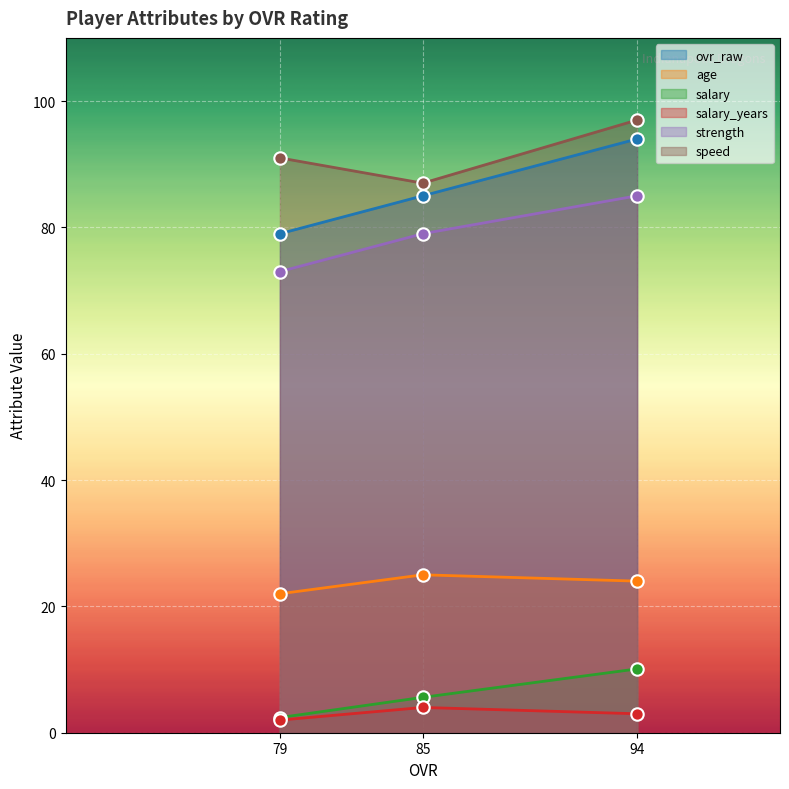

At which category is the sum across all series the highest?

94